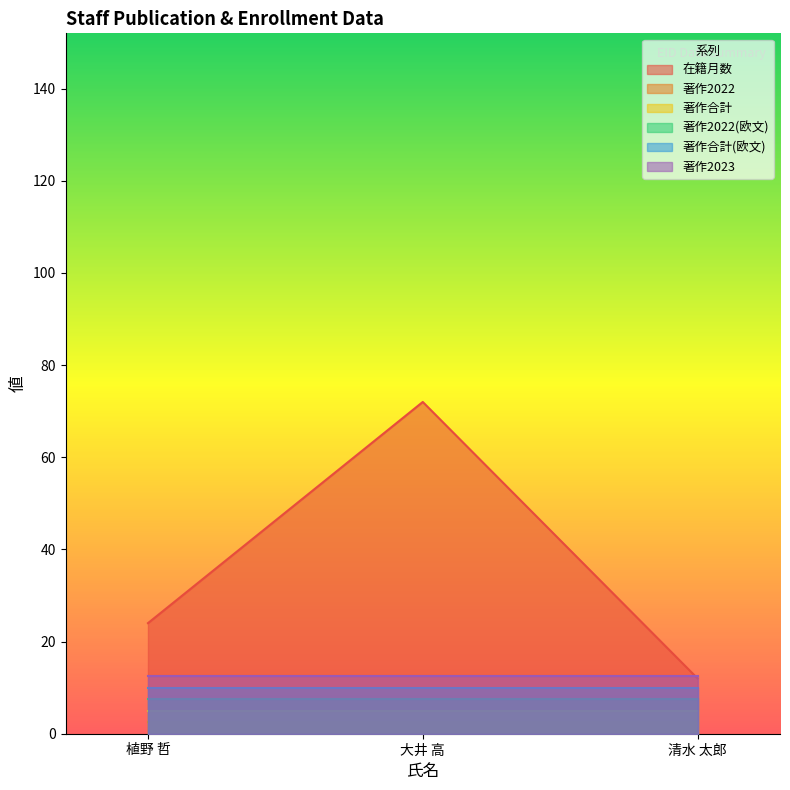

True or false: 著作合計(欧文) has a value of 0 at 大井 高.

True